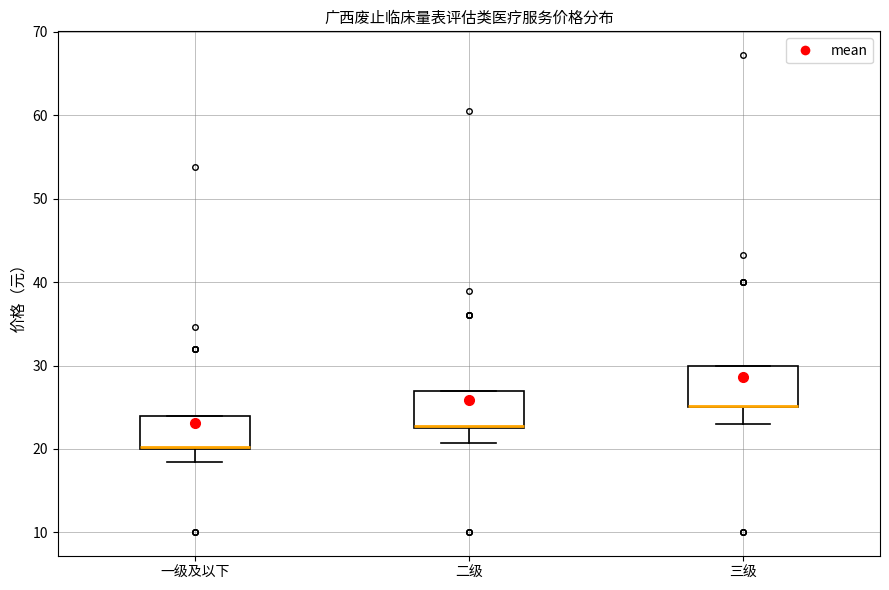

Reading left to right, read every box against the y-axis: the position of its median line, the range the box covers, and the ends of its whiskers. The values are not printed on the chart, so give them approximately, as read against the axis.

一级及以下: median 20 (drawn on the box's lower edge), box 20 to 24, whiskers 18 to 24
二级: median 23 (drawn on the box's lower edge), box 23 to 27, whiskers 21 to 27
三级: median 25 (drawn on the box's lower edge), box 25 to 30, whiskers 23 to 30